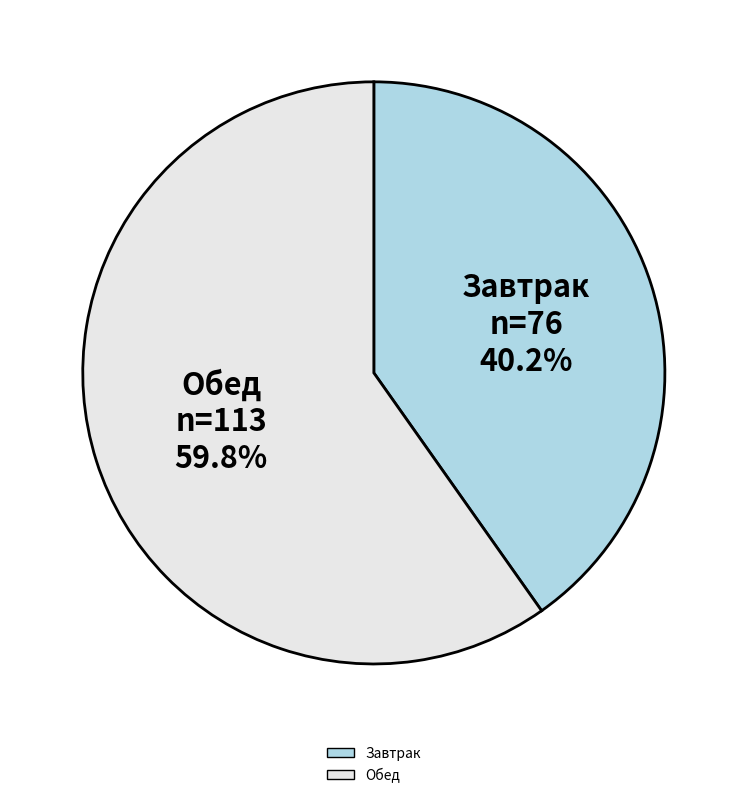

How many segments does this pie chart have?

2